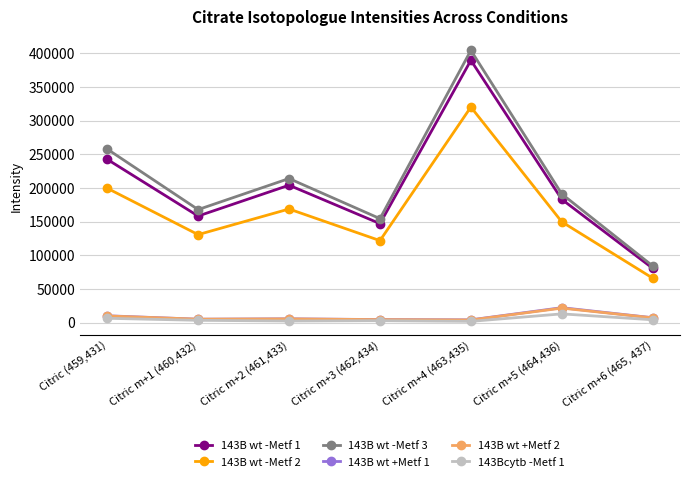

Which series has the largest total across all categories?

143B wt -Metf 3